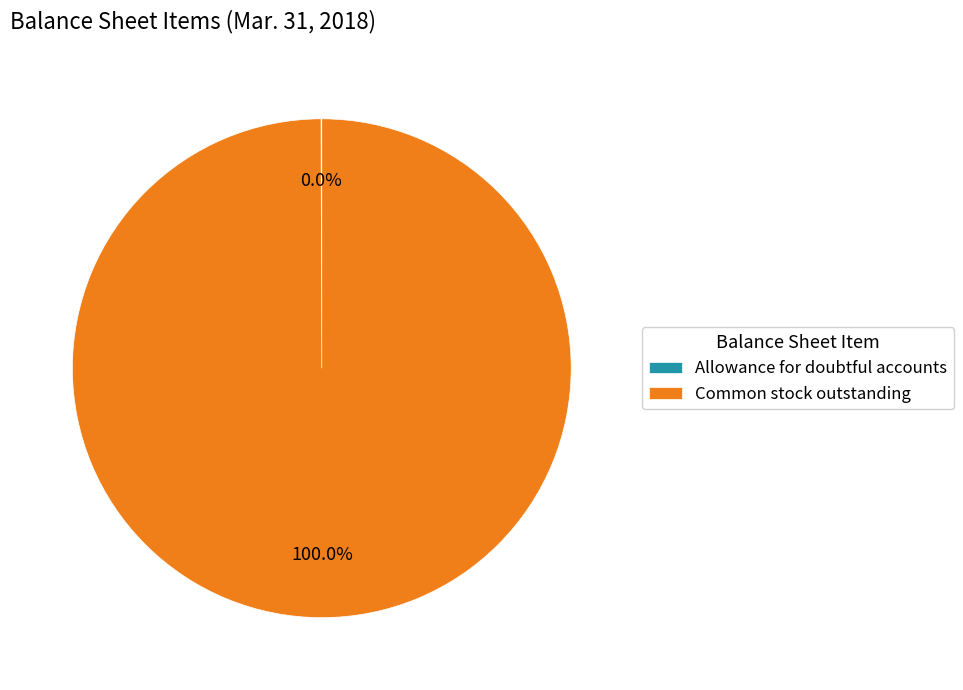

Is it true that Common stock outstanding is 100% of the pie?

True